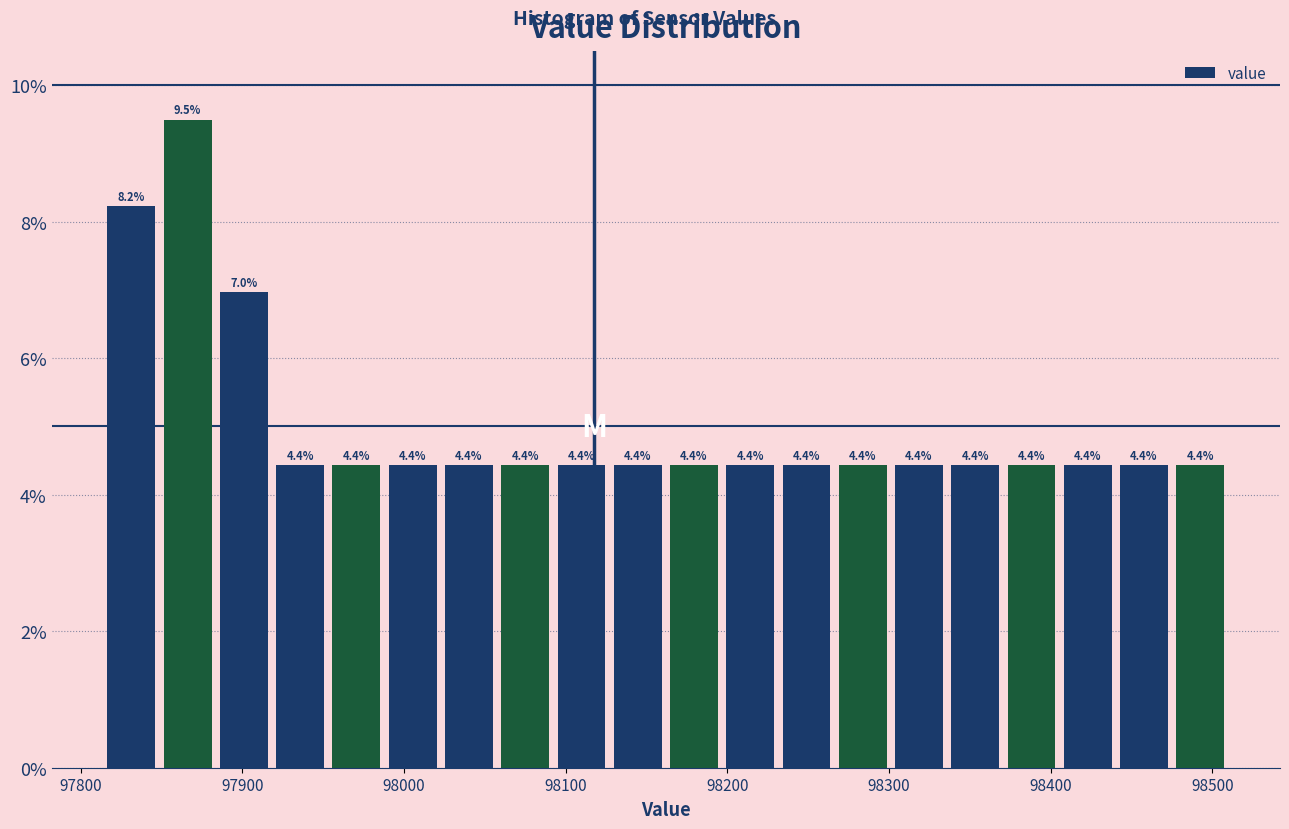

Read against the x-axis, roughly where is the centre of the tallest bar?

97870